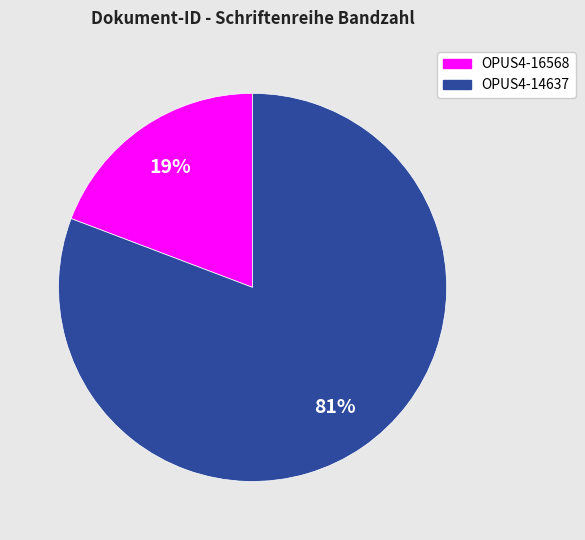

The OPUS4-14637 slice represents 95% of the pie. True or false?

False